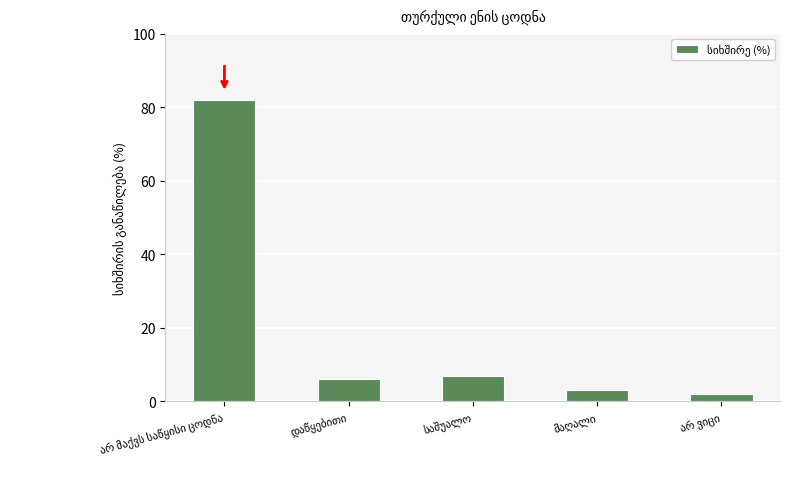

What is the sum of all values?

100